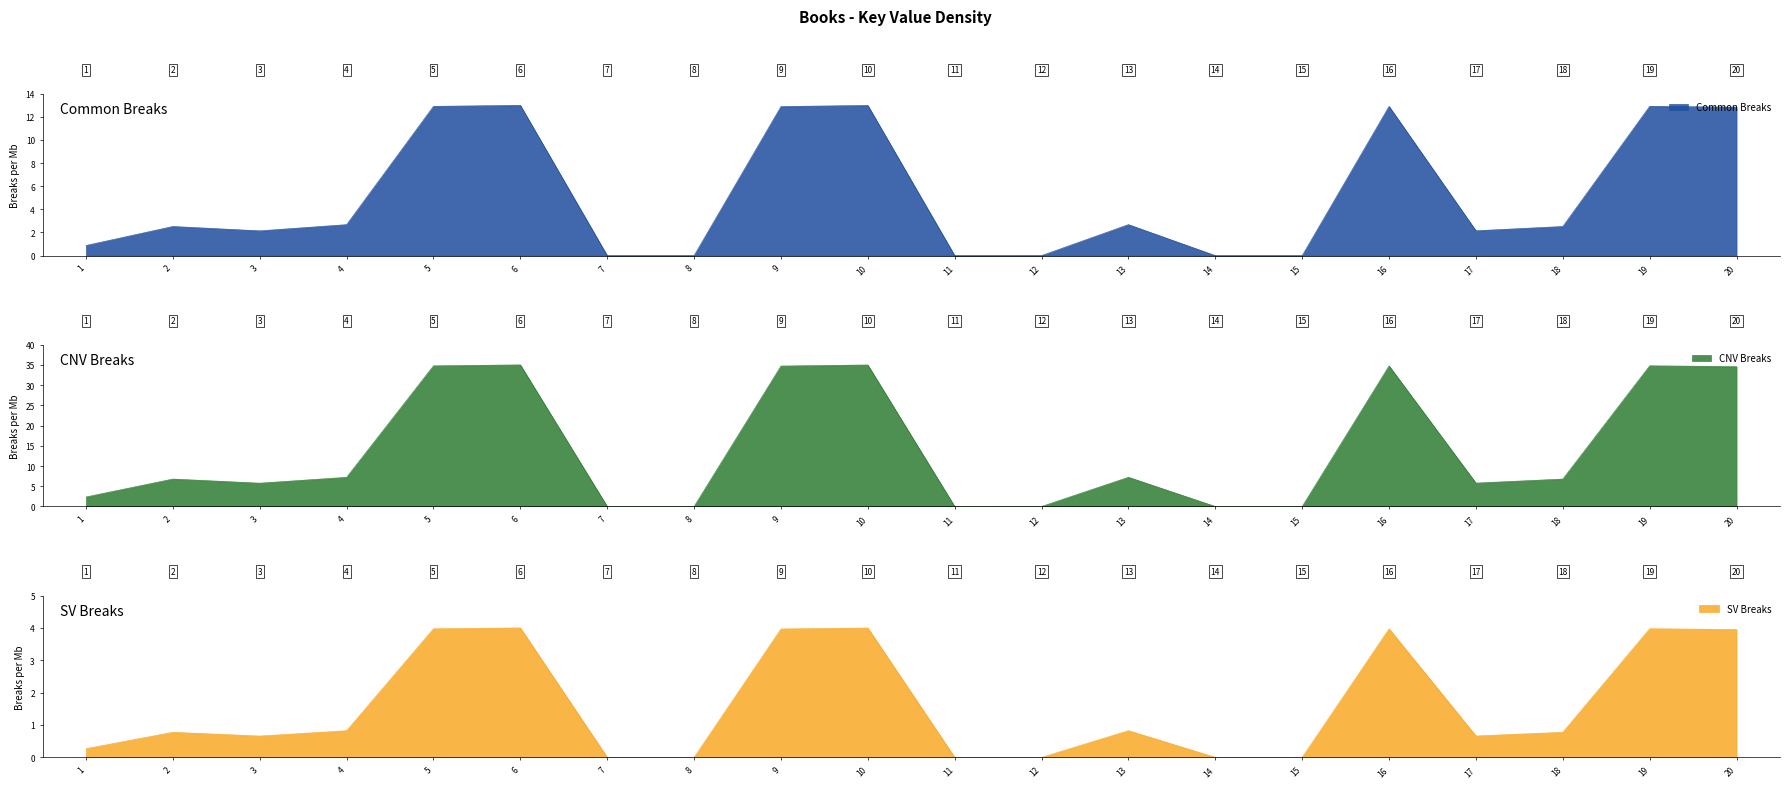

In Common Breaks, how many points are higher than both neighbors (excluding endpoints)?

6